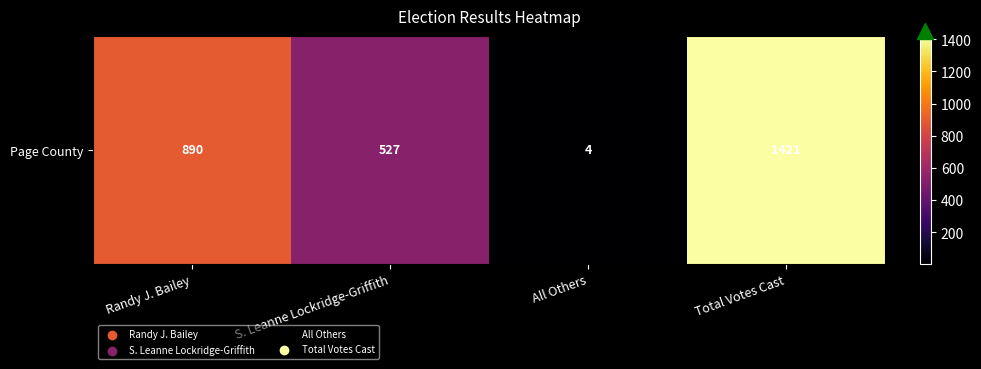

Reading left to right, list all the values displayed in this chart.

Randy J. Bailey=890	S. Leanne Lockridge-Griffith=527	All Others=4	Total Votes Cast=1421